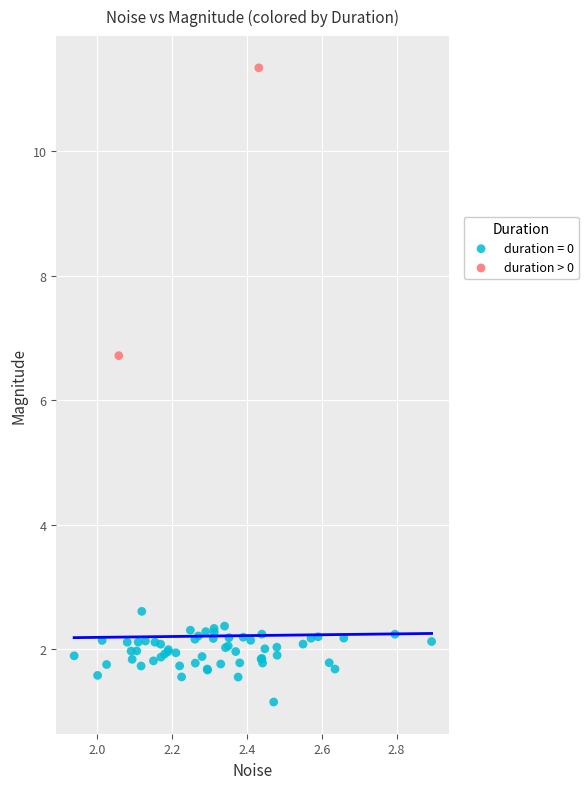

What are all the series names shown in the legend?

duration = 0, duration > 0